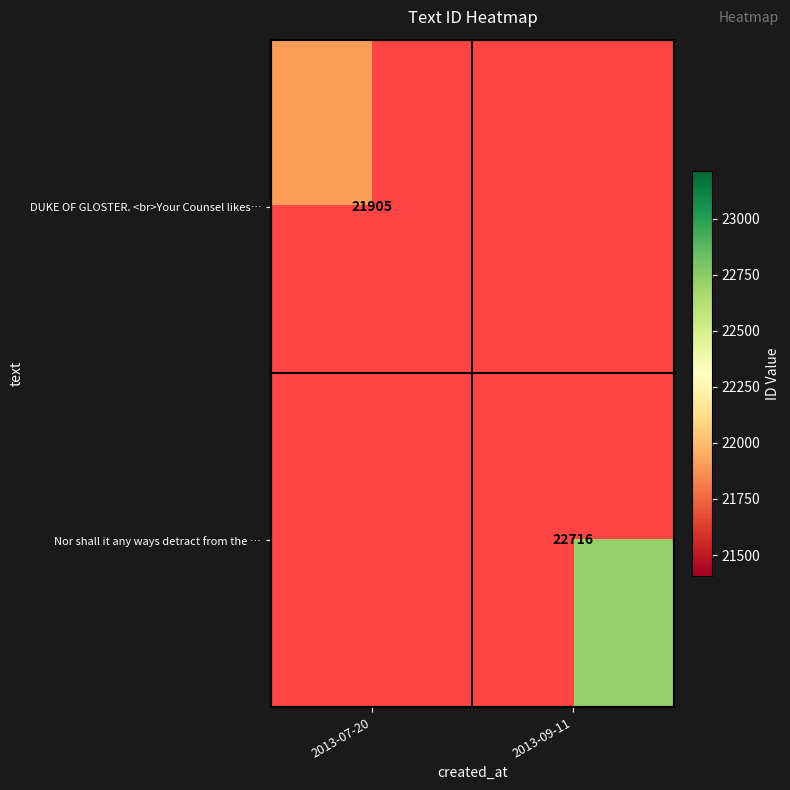

What is the greatest value displayed?

22716.0